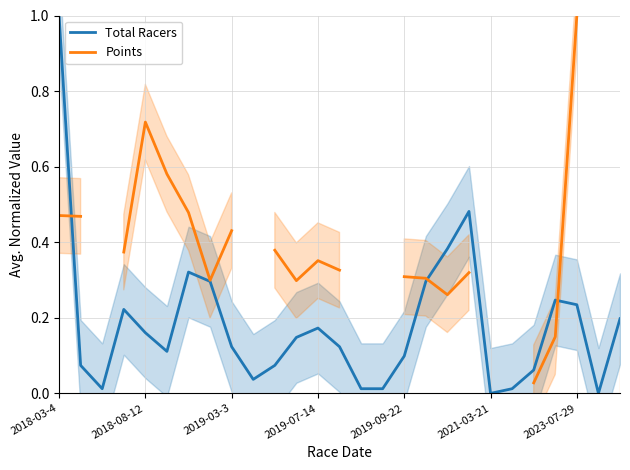

Which series has the widest spread of values?

Total Racers